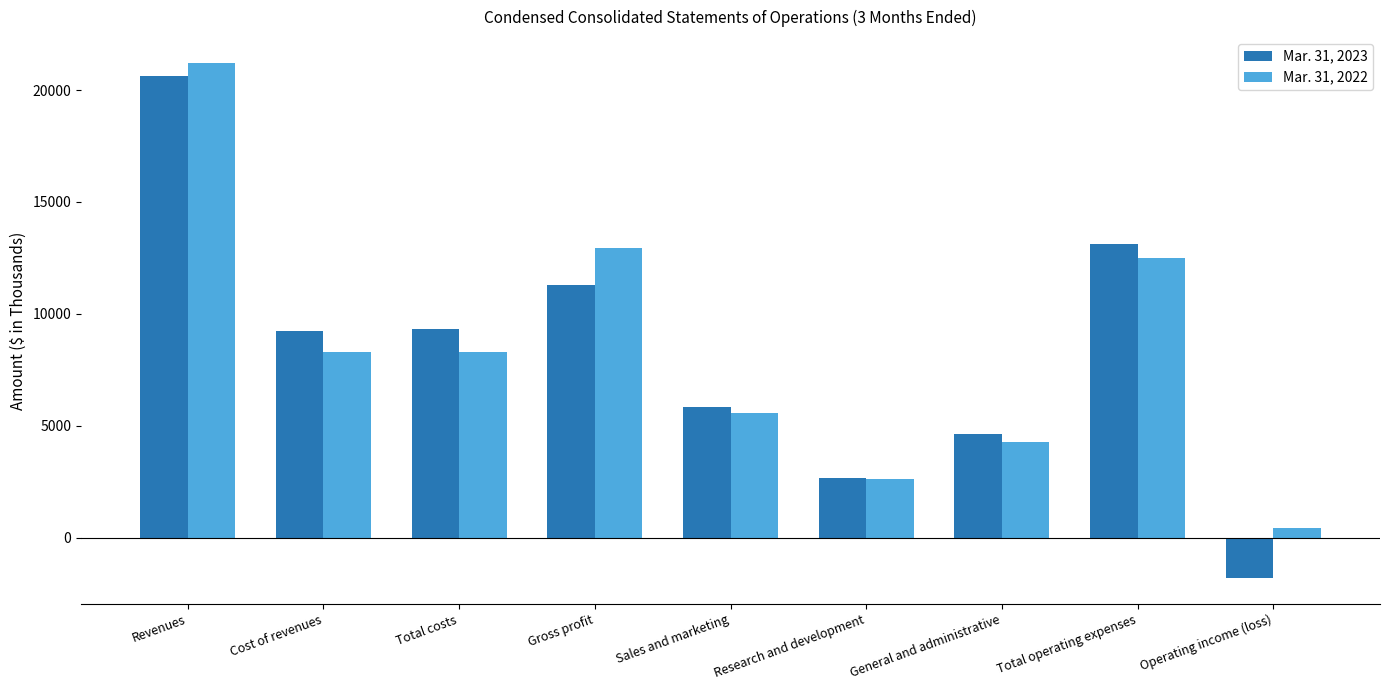

What is the total value across all series at General and administrative?

8905